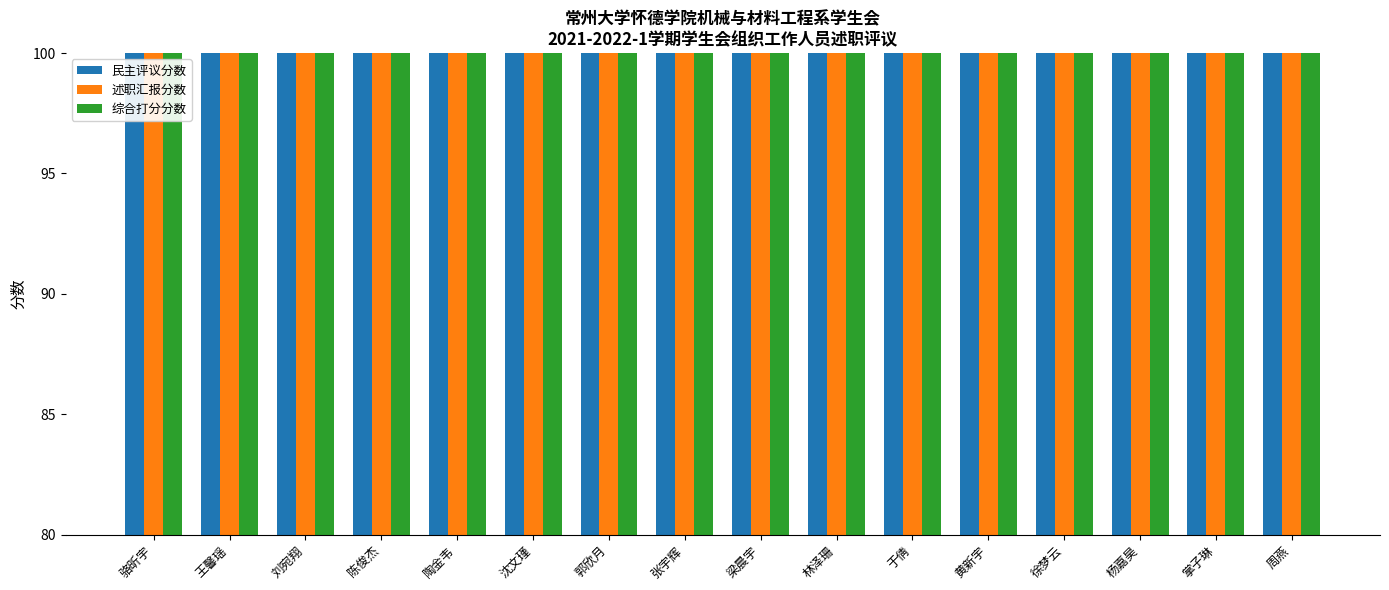

What are all the series names shown in the legend?

民主评议分数, 述职汇报分数, 综合打分分数